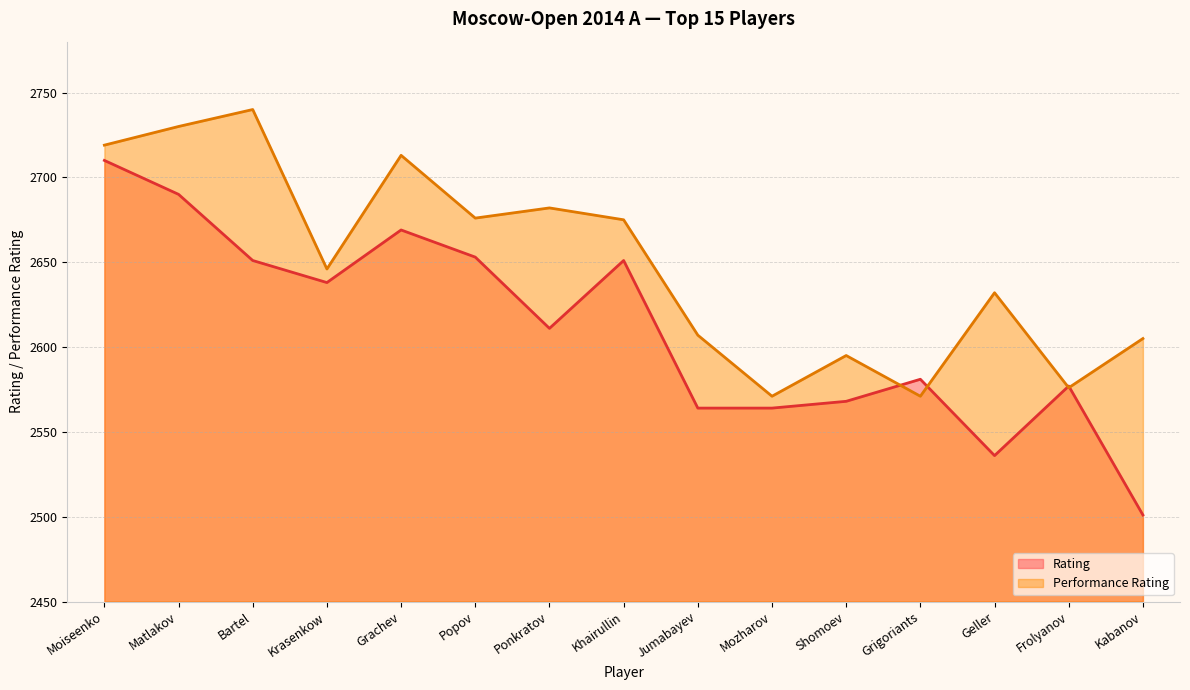

How many data points in Rating are above 2611?

7